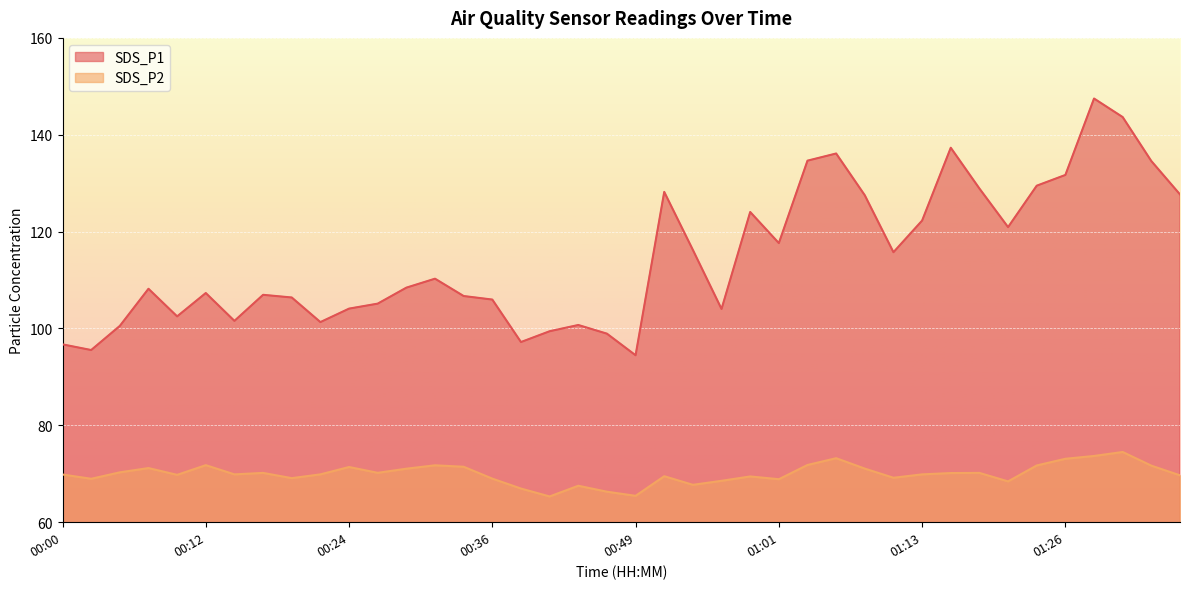

What is the label of the 14th point from the left?

00:32